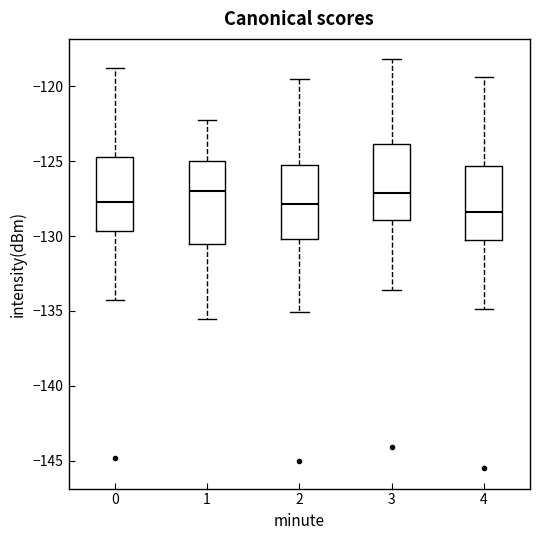

Reading left to right, read every box against the y-axis: the position of its median line, the range the box covers, and the ends of its whiskers. The values are not printed on the chart, so give them approximately, as read against the axis.

0: median -127.5, box -129.5 to -125.0, whiskers -134.0 to -119.0
1: median -127.0, box -130.5 to -125.0, whiskers -135.5 to -122.5
2: median -128.0, box -130.0 to -125.0, whiskers -135.0 to -119.5
3: median -127.0, box -129.0 to -124.0, whiskers -133.5 to -118.0
4: median -128.5, box -130.5 to -125.5, whiskers -135.0 to -119.5